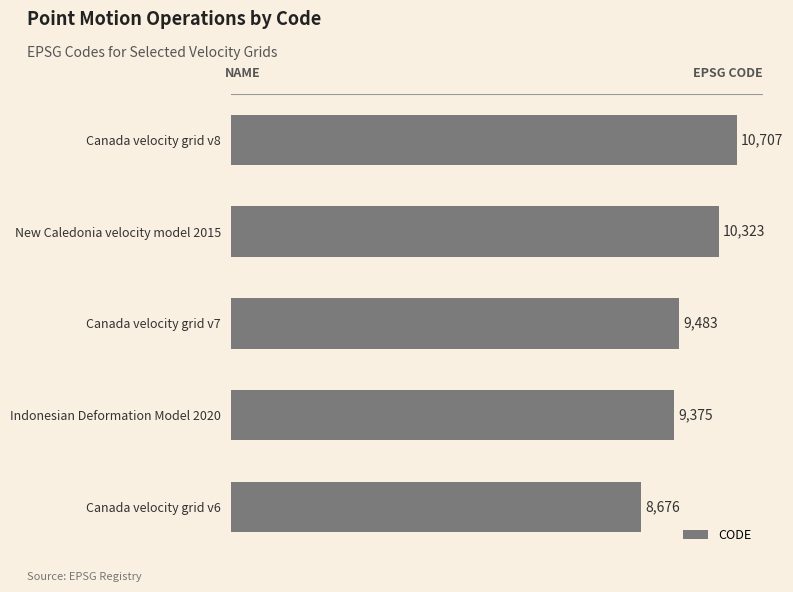

Rank the categories by value from highest to lowest.

Canada velocity grid v8, New Caledonia velocity model 2015, Canada velocity grid v7, Indonesian Deformation Model 2020, Canada velocity grid v6